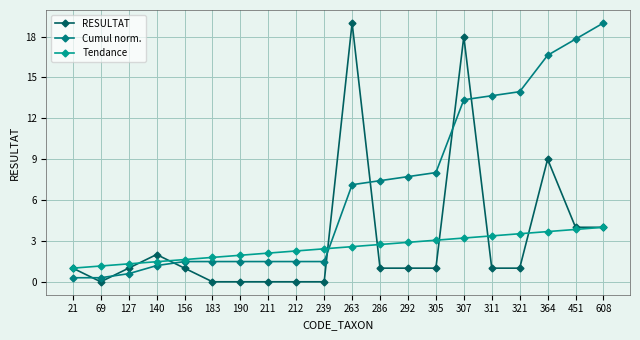

Which series has the largest total across all categories?

Cumul norm.